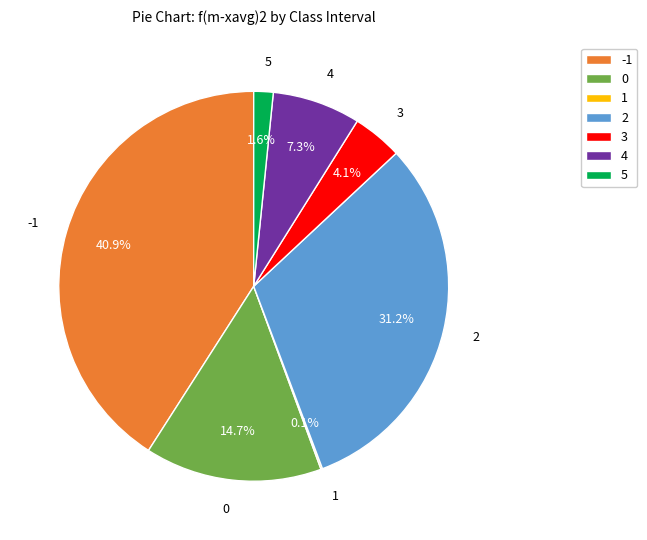

Between 4 and 5, which is larger?

4